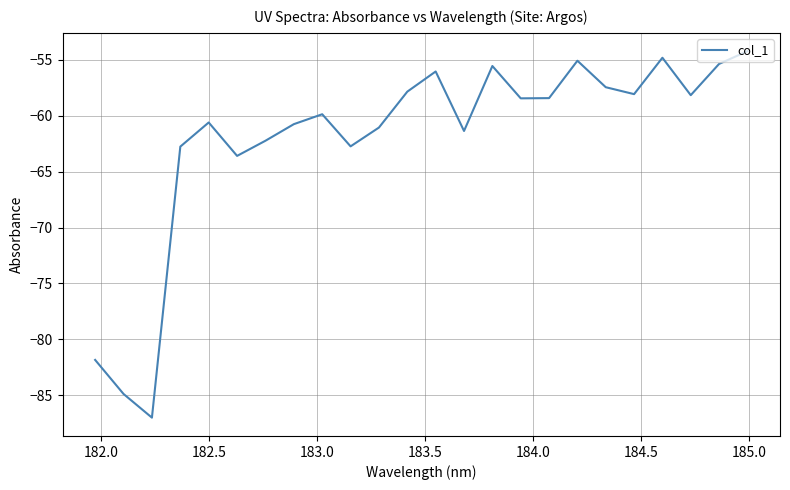

What is the sum of all values?

-1488.1